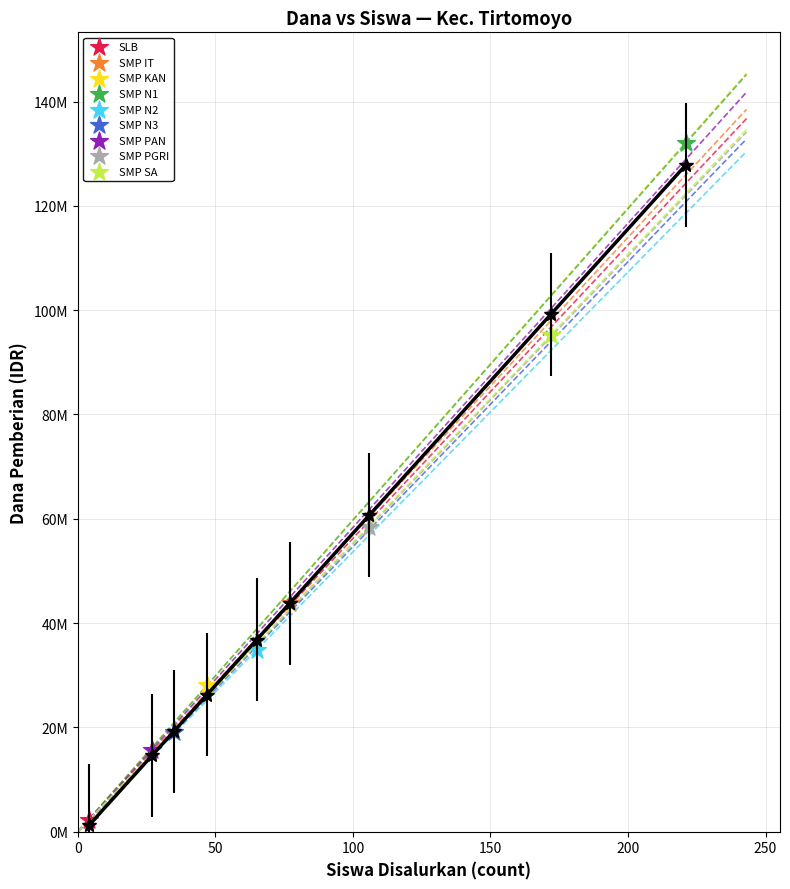

What are all the series names shown in the legend?

SLB, SMP IT, SMP KAN, SMP N1, SMP N2, SMP N3, SMP PAN, SMP PGRI, SMP SA